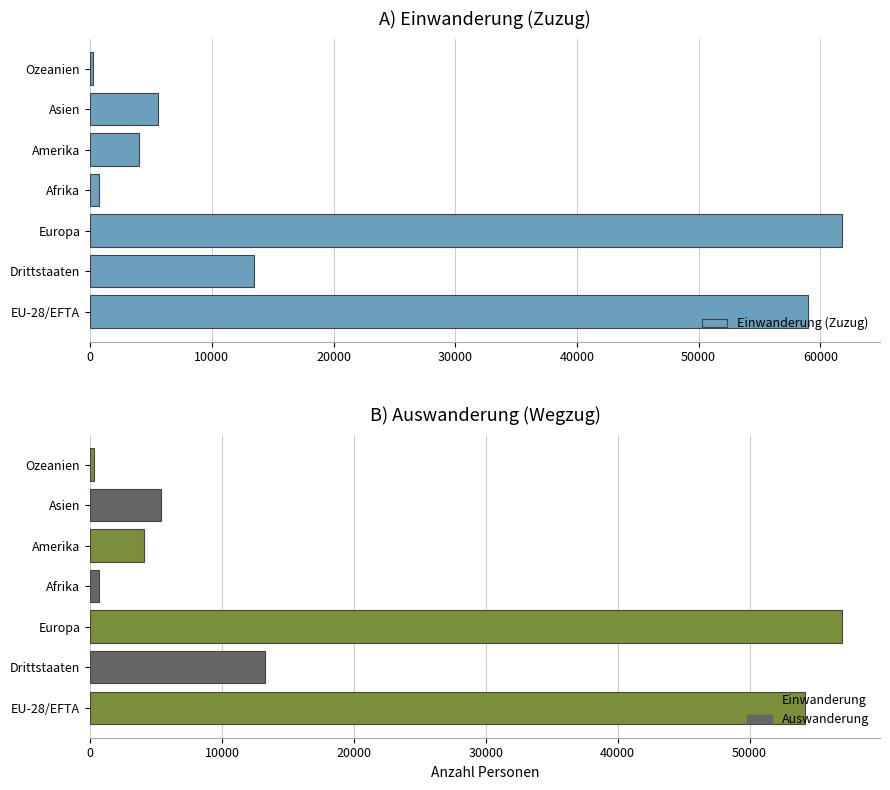

Is it true that the value at Drittstaaten is 13469?

True